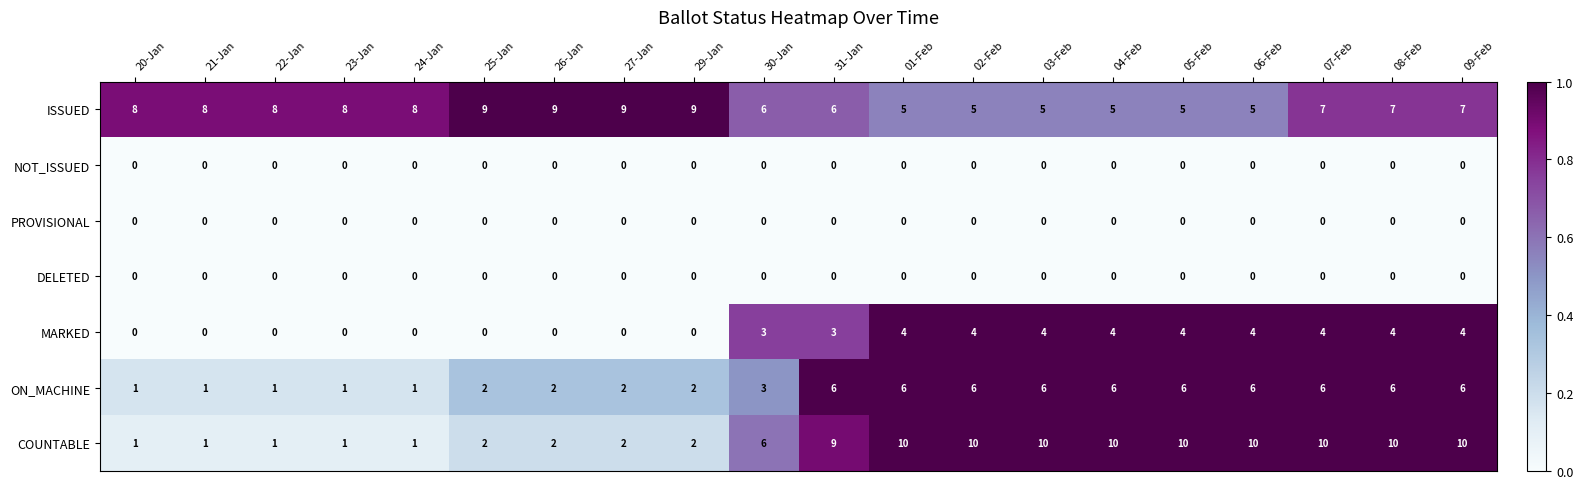

Count the number of data series in this chart.

7